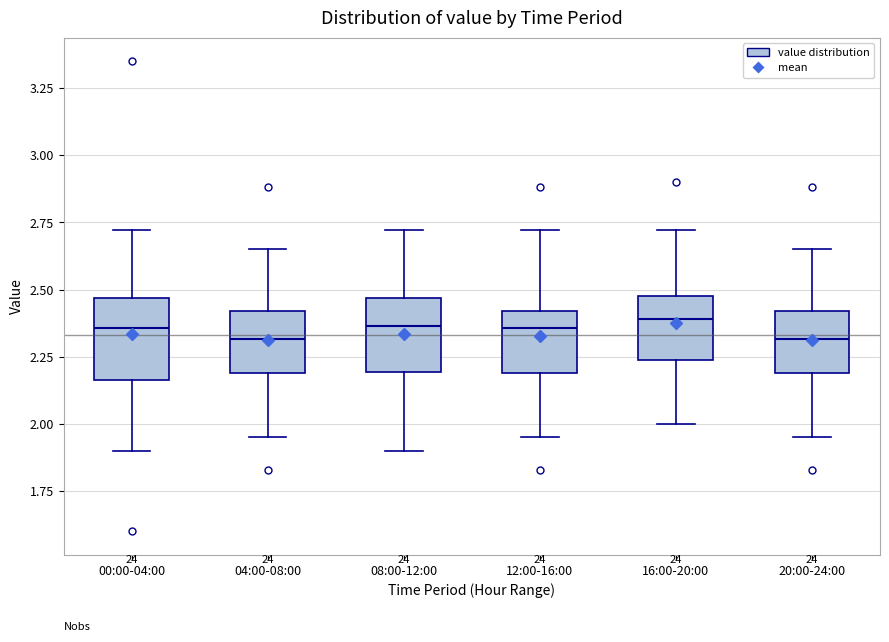

Reading left to right, read every box against the y-axis: the position of its median line, the range the box covers, and the ends of its whiskers. The values are not printed on the chart, so give them approximately, as read against the axis.

00:00-04:00: median 2.35, box 2.15 to 2.45, whiskers 1.90 to 2.70
04:00-08:00: median 2.30, box 2.20 to 2.40, whiskers 1.95 to 2.65
08:00-12:00: median 2.35, box 2.20 to 2.45, whiskers 1.90 to 2.70
12:00-16:00: median 2.35, box 2.20 to 2.40, whiskers 1.95 to 2.70
16:00-20:00: median 2.40, box 2.25 to 2.50, whiskers 2.00 to 2.70
20:00-24:00: median 2.30, box 2.20 to 2.40, whiskers 1.95 to 2.65